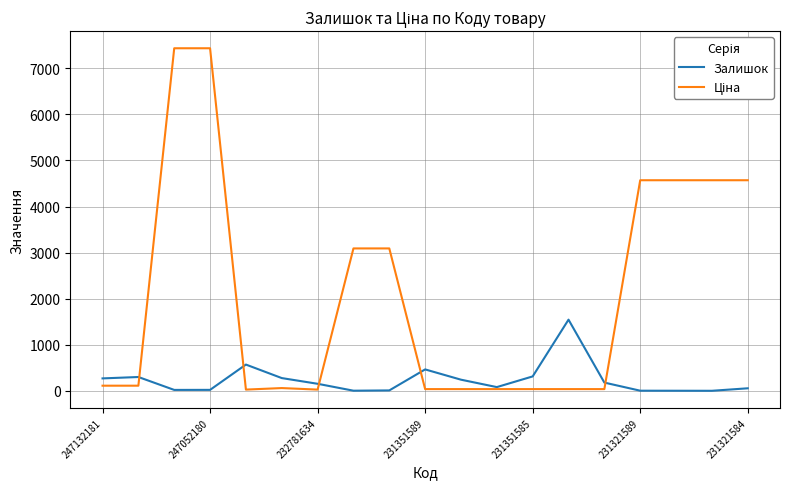

Reading right to left, list all the values displayed in this chart.

Залишок: 55.0	1.0	2.0	3.0	179.0	1545.0	313.0	81.0	242.0	465.0	9.0	3.0	153.0	277.0	570.0	21.0	20.0	300.0	270.0
Ціна: 4571.4	4571.4	4571.4	4571.4	37.4	37.4	37.4	37.4	37.4	37.4	3091.2	3091.2	27.0	60.0	27.0	7436.2	7436.2	111.7	111.7